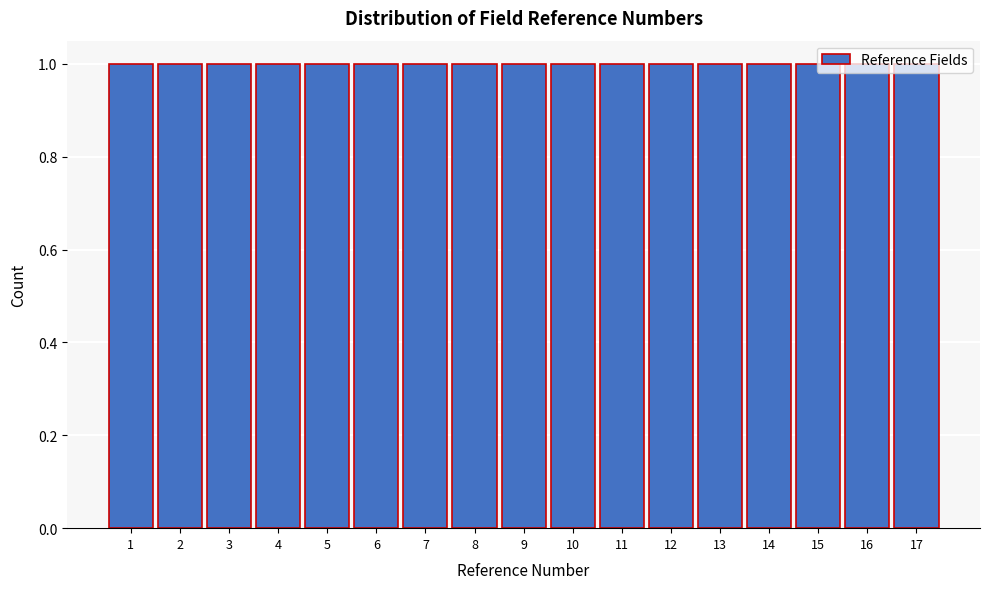

Reading left to right, transcribe this chart: for each bar, give the range it covers on the x-axis and its height. The values are not printed on the chart, so give them approximately, as read against the axis.

0.5 to 1.5: 1
1.5 to 2.5: 1
2.5 to 3.5: 1
3.5 to 4.5: 1
4.5 to 5.5: 1
5.5 to 6.5: 1
6.5 to 7.5: 1
7.5 to 8.5: 1
8.5 to 9.5: 1
9.5 to 10.5: 1
10.5 to 11.5: 1
11.5 to 12.5: 1
12.5 to 13.5: 1
13.5 to 14.5: 1
14.5 to 15.5: 1
15.5 to 16.5: 1
16.5 to 17.5: 1